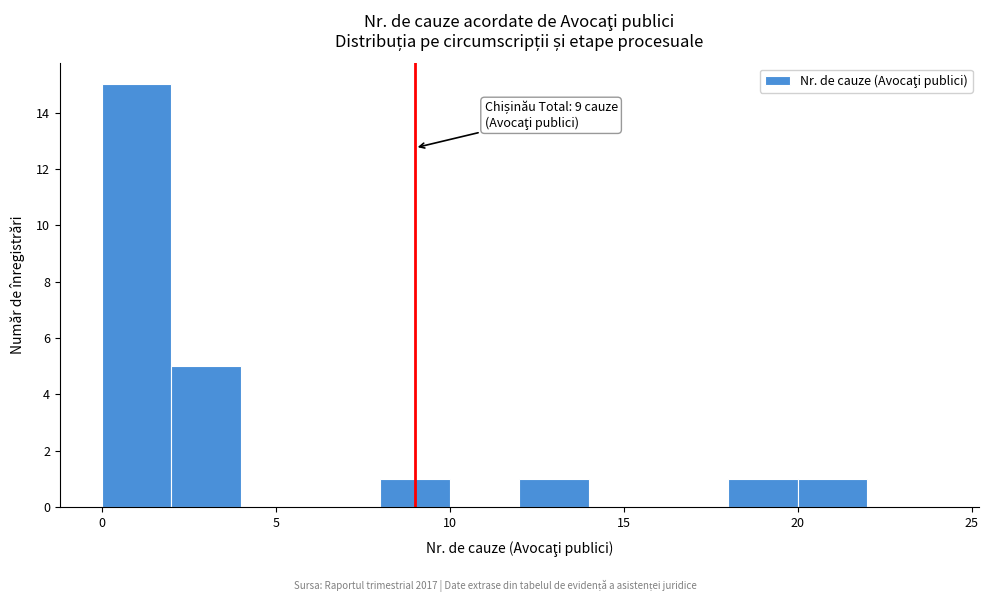

Over which range of the x-axis is the bar tallest?

0 to 2